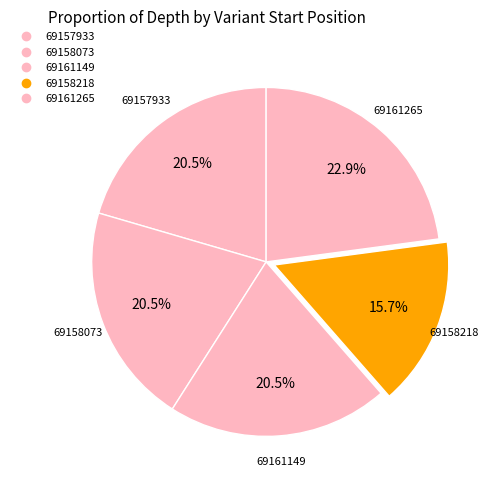

Which slice is the largest?

69161265